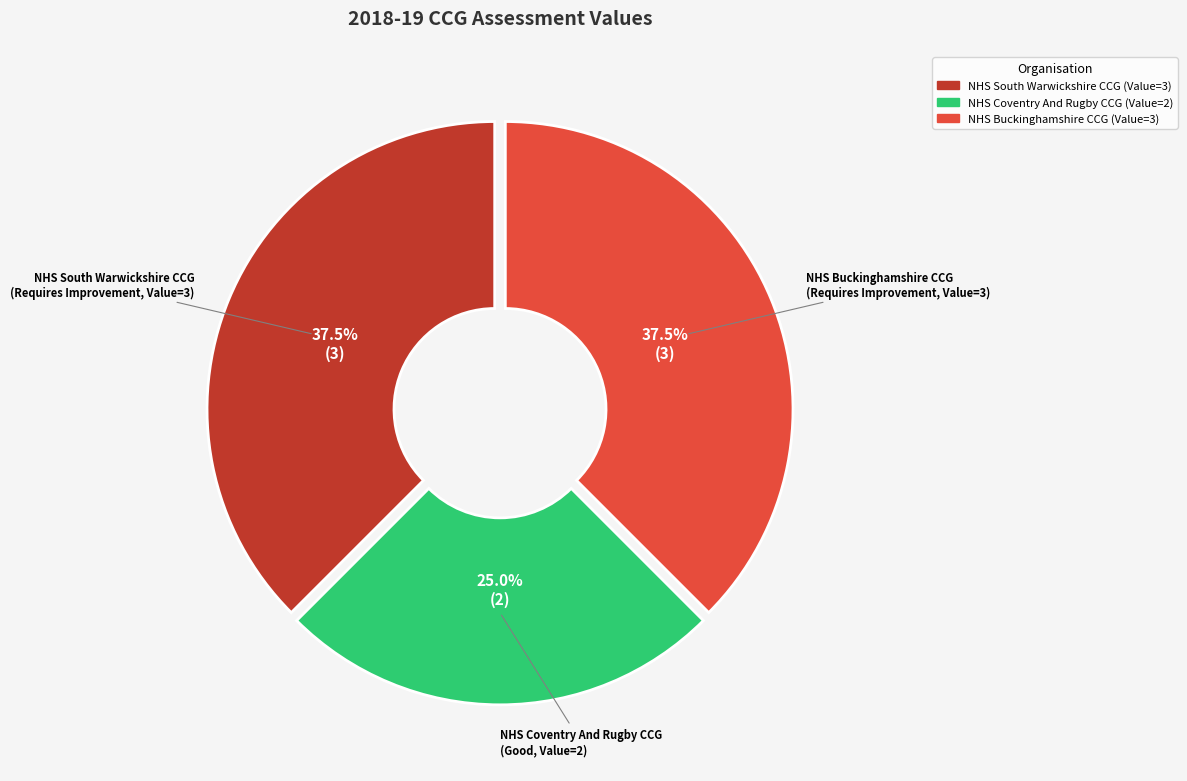

What is the ratio of the value at NHS Buckinghamshire CCG to the value at NHS South Warwickshire CCG?

1.0